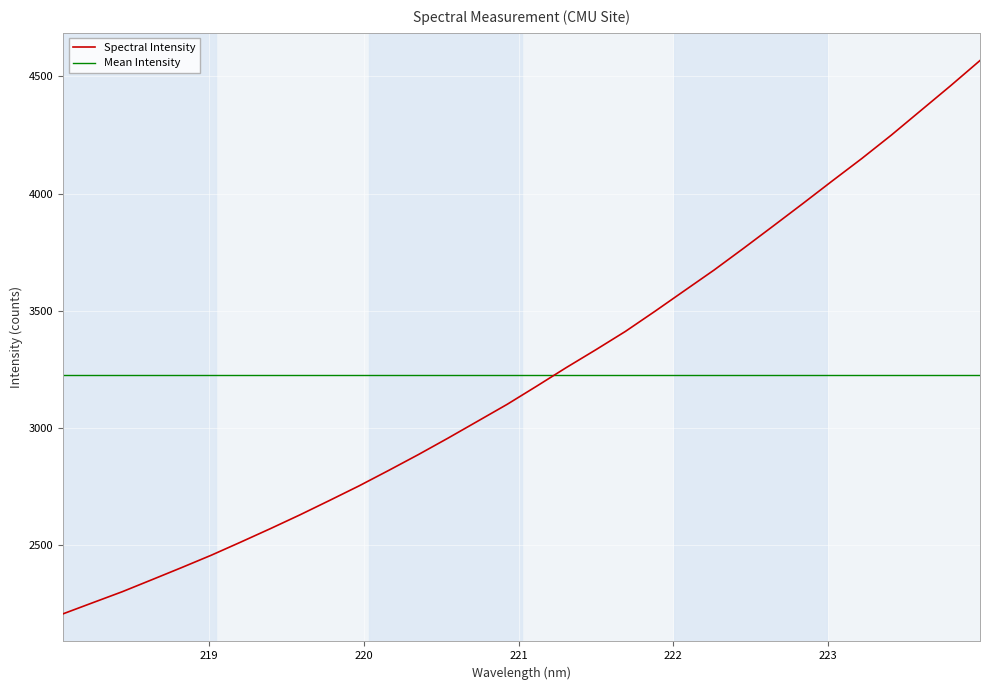

What is the average value?

3228.4